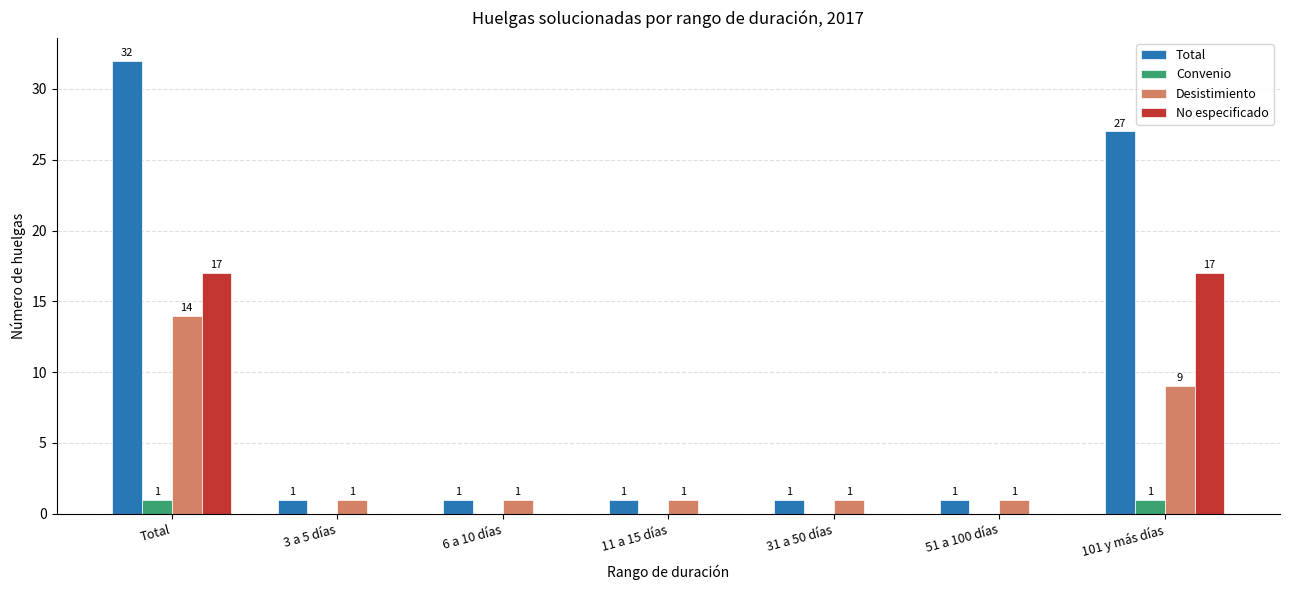

How many data points in Desistimiento are above 1?

2